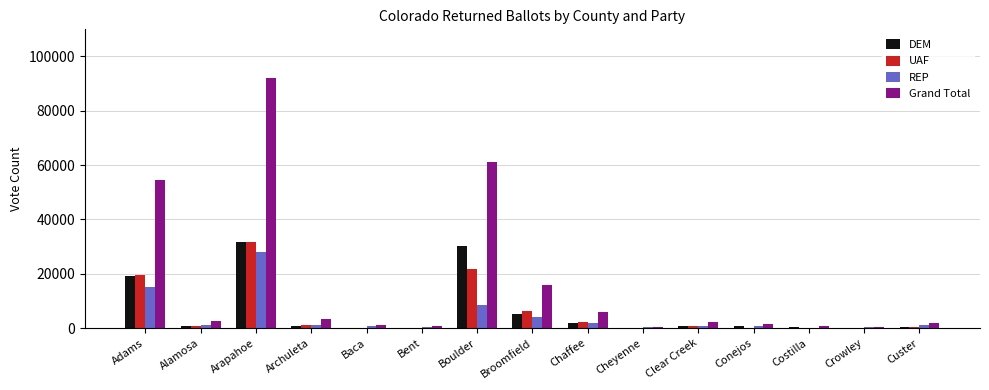

At which label is Grand Total closest to 46317?

Adams